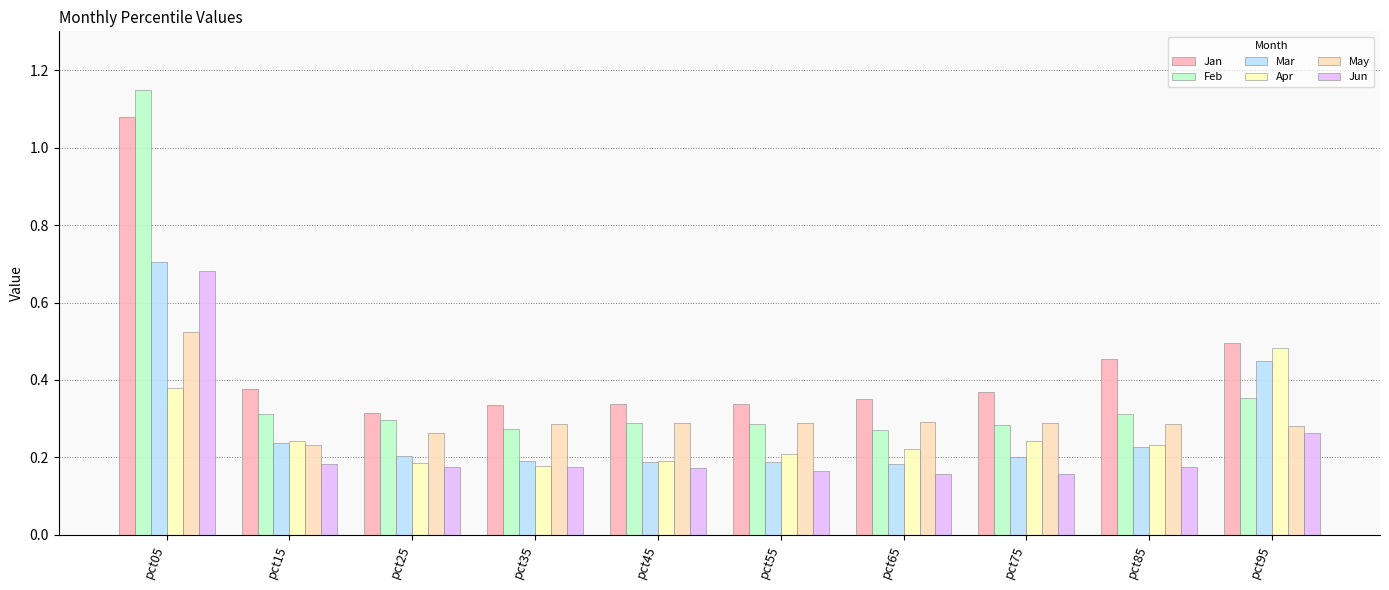

How many bars are there in total?

60